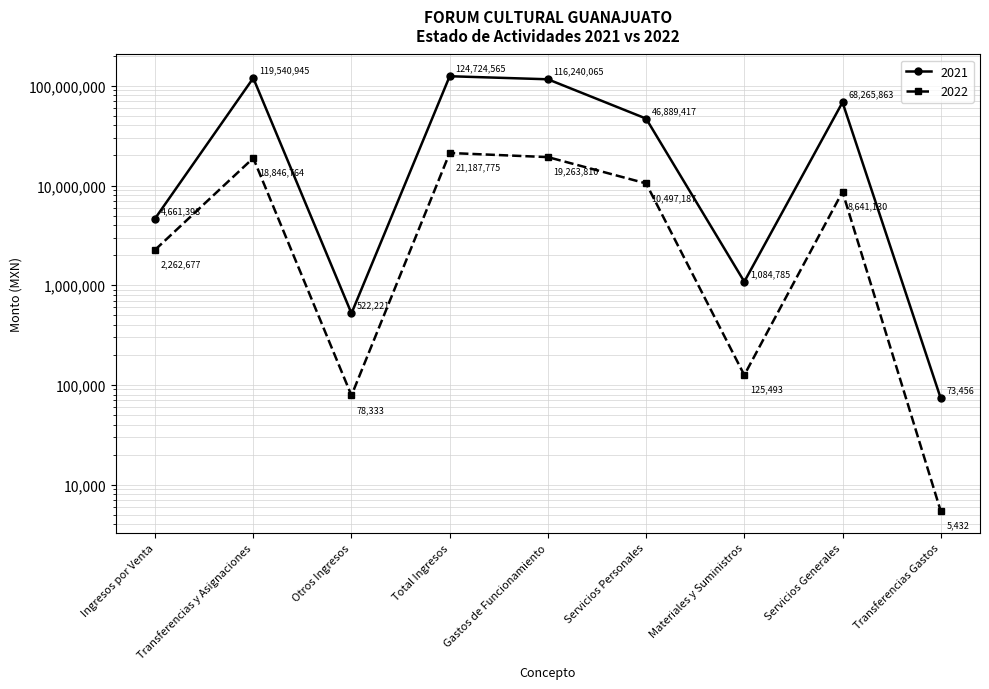

What is the highest value of the 2022 series?

21187774.8